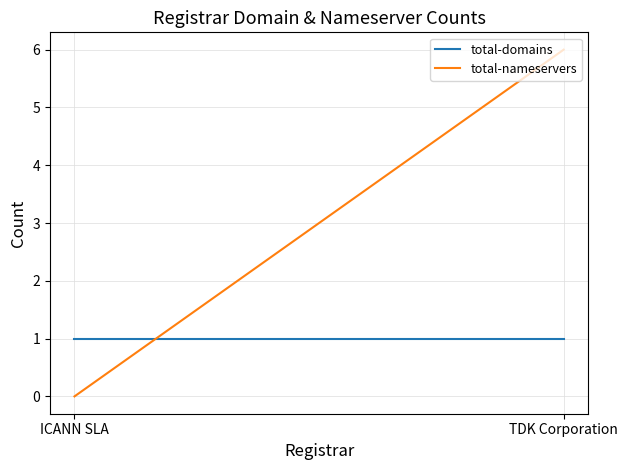

Reading left to right, extract all data points from this chart.

total-domains: ICANN SLA=1	TDK Corporation=1
total-nameservers: ICANN SLA=0	TDK Corporation=6